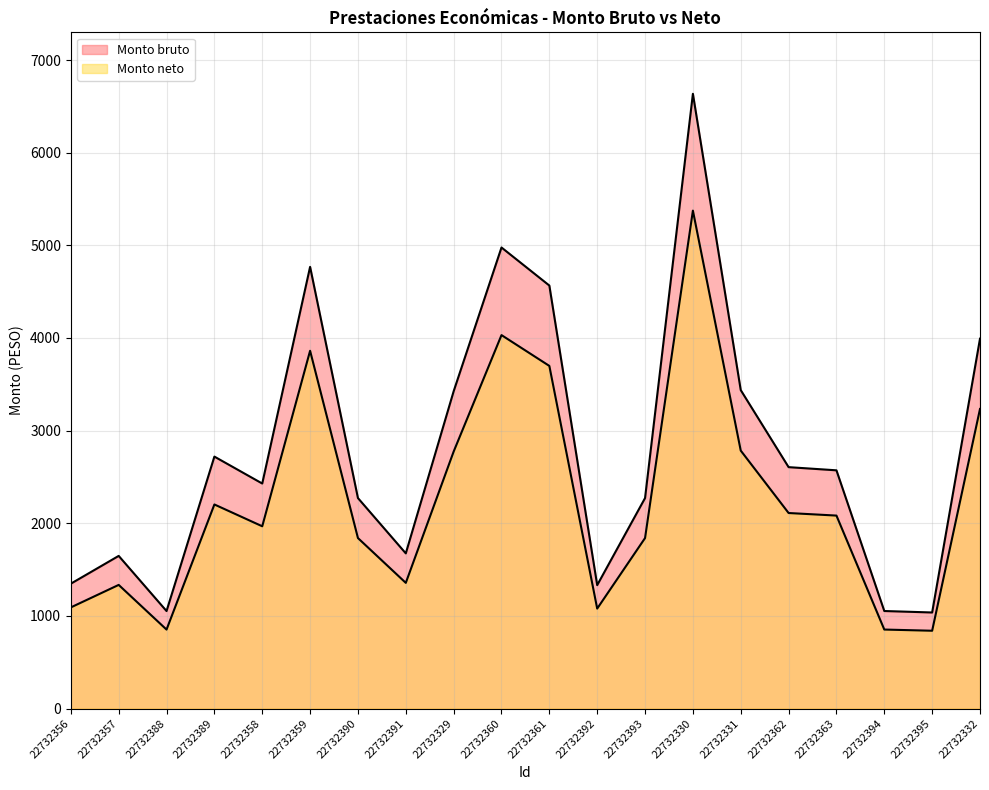

At which category does the chart reach its peak across all series?

22732330